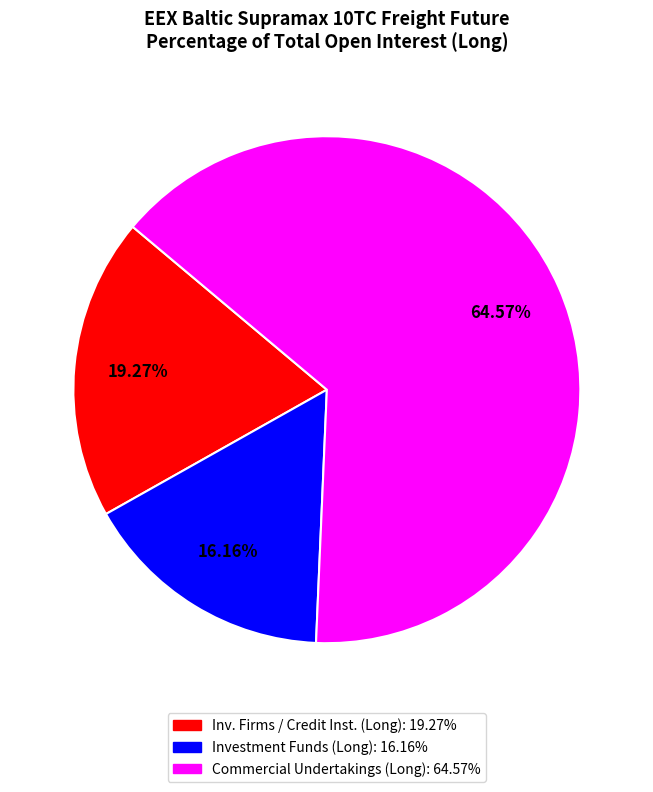

Does any single category account for the majority?

Yes